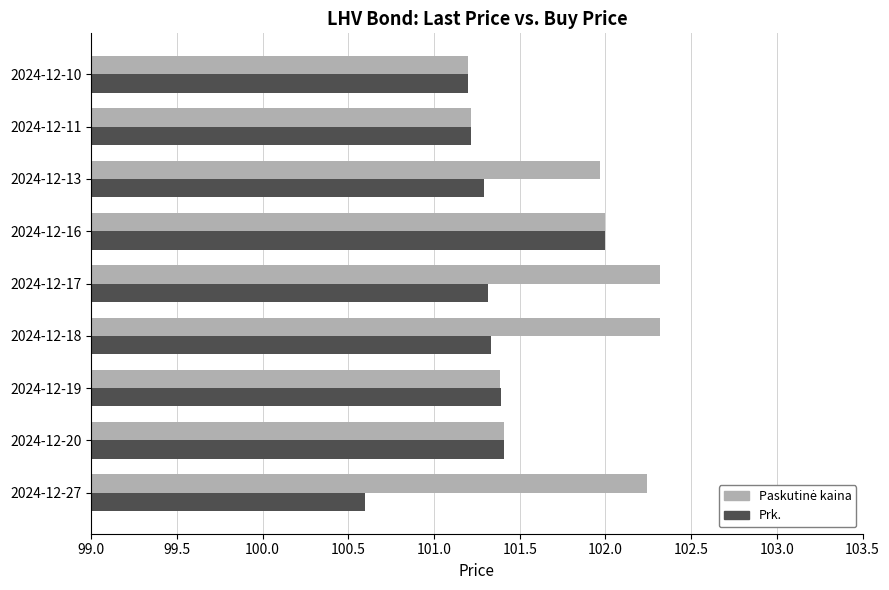

Is it true that Prk. equals 100.6 at 2024-12-27?

True